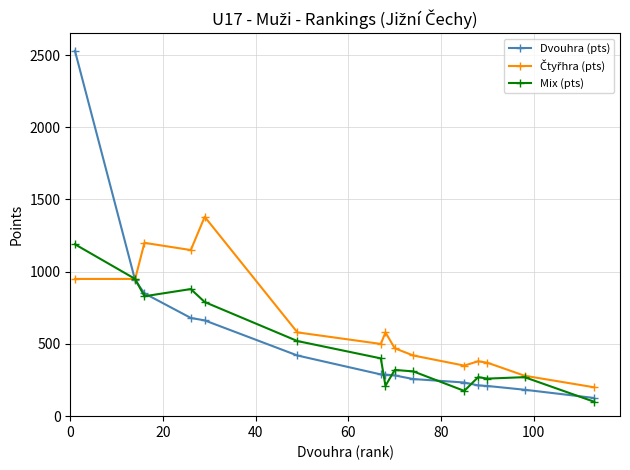

What is the smallest value displayed?

100